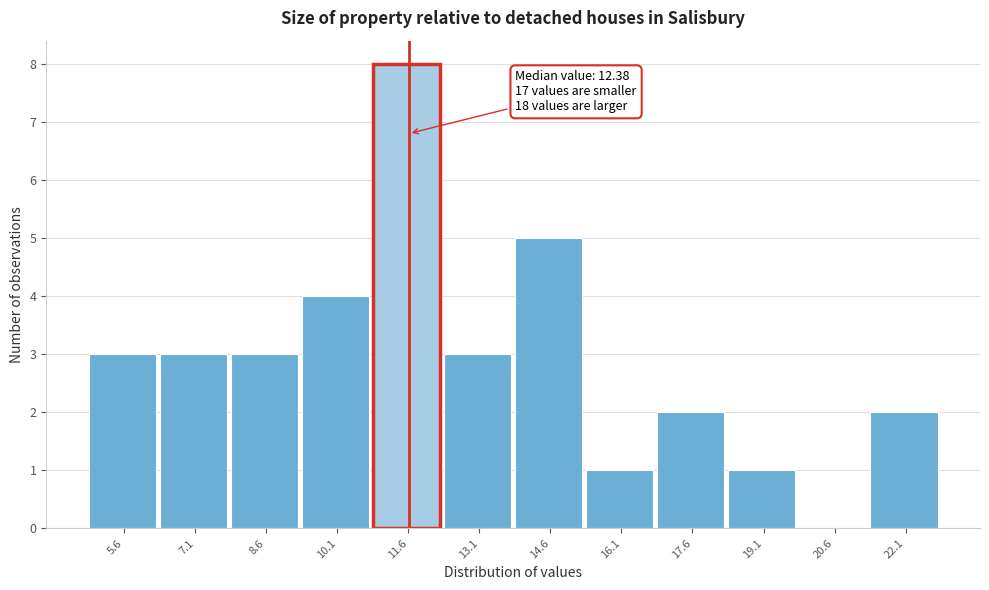

Reading right to left, list all the values displayed in this chart.

22.1=2	20.6=0	19.1=1	17.6=2	16.1=1	14.6=5	13.1=3	11.6=8	10.1=4	8.6=3	7.1=3	5.6=3